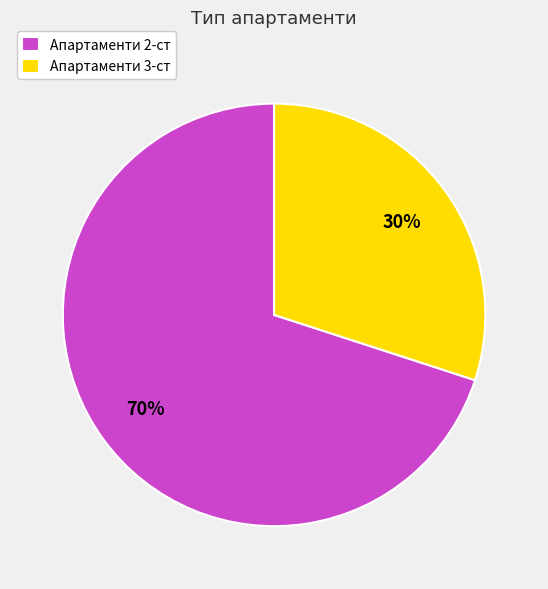

To the nearest percent, what is the average slice percentage?

50%